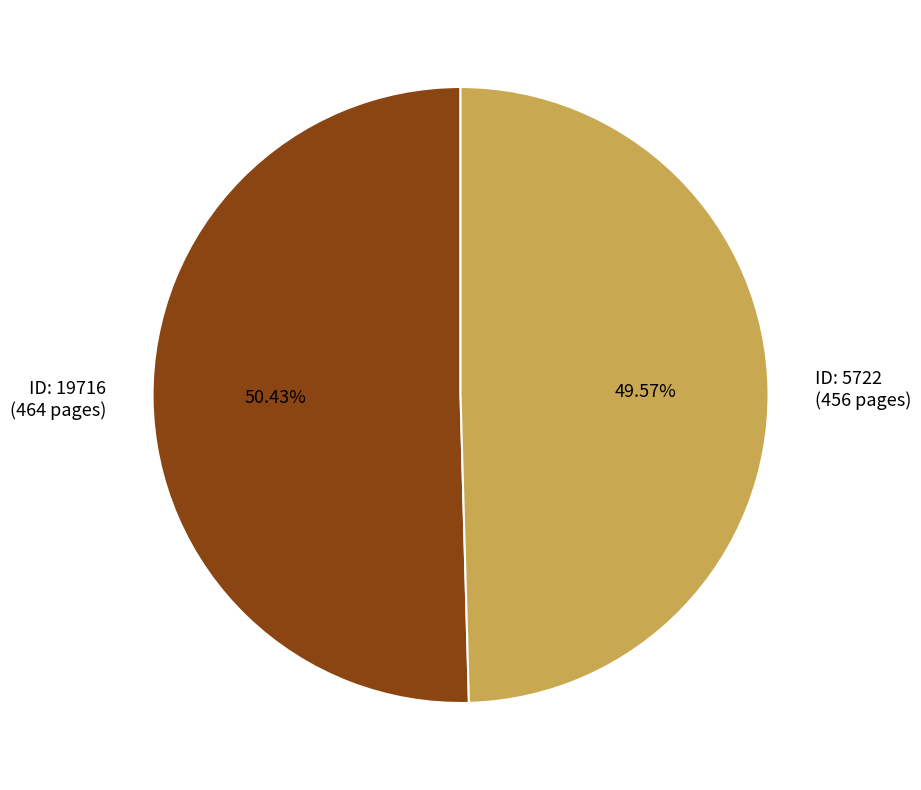

Which category has the smallest portion of the pie?

ID: 5722 (456 pages)